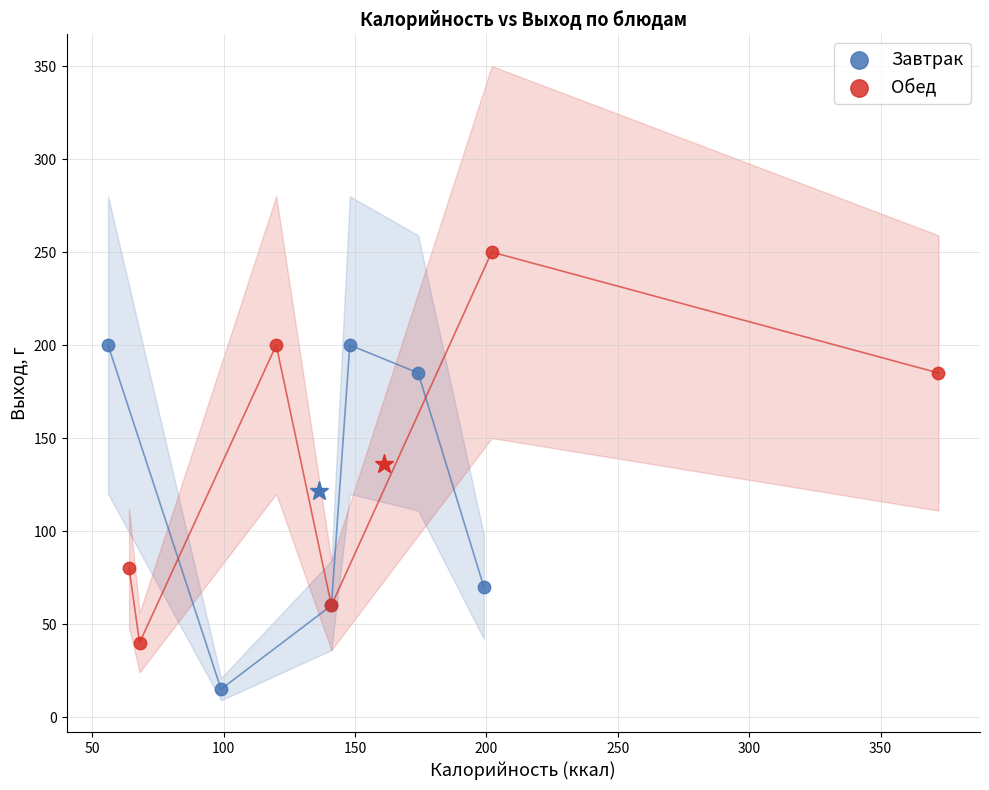

Which series reaches the maximum Y coordinate?

Обед